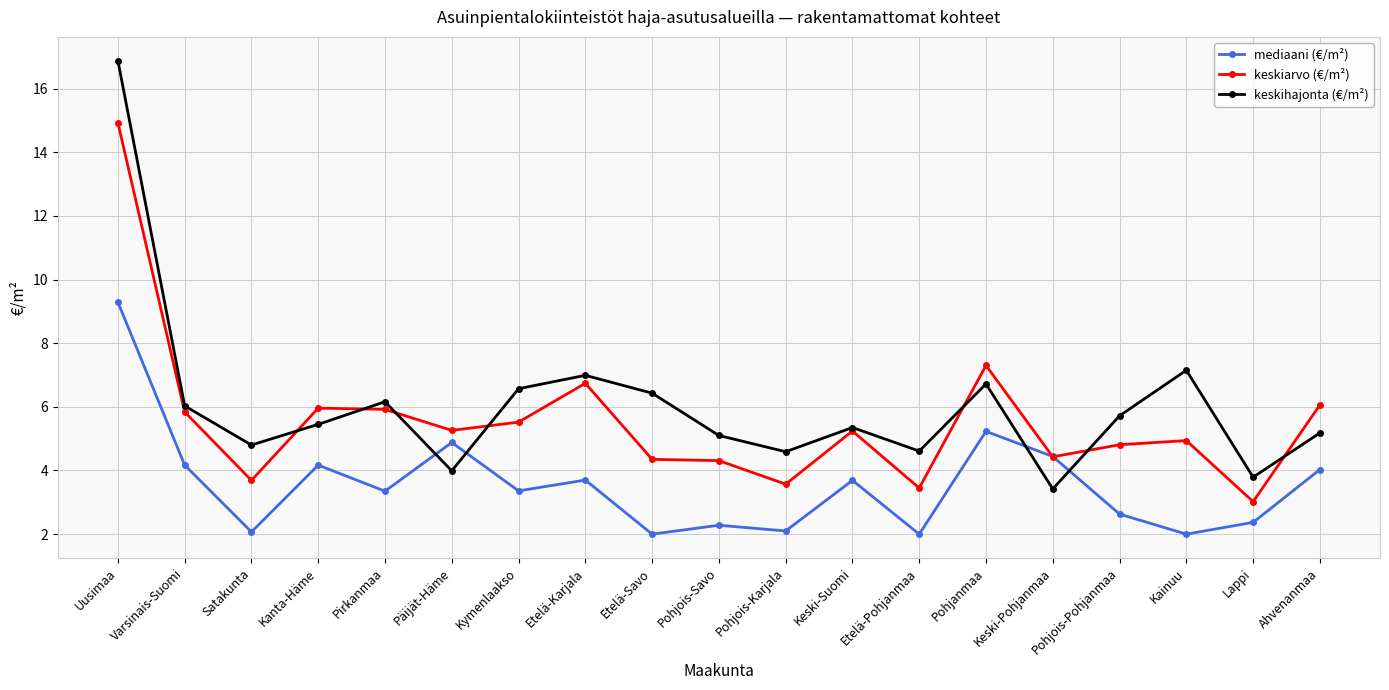

Is it true that keskihajonta (€/m²) equals 7.8 at Pohjois-Karjala?

False